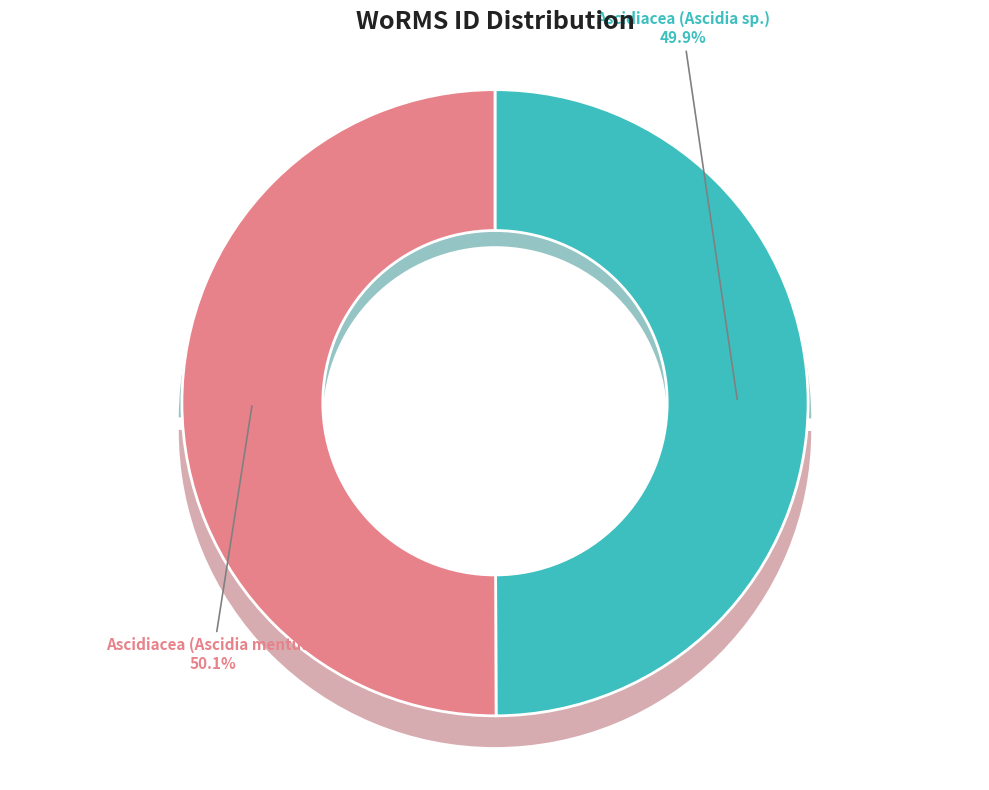

To the nearest percent, what portion does Ascidiacea (Ascidia mentula) represent?

50%